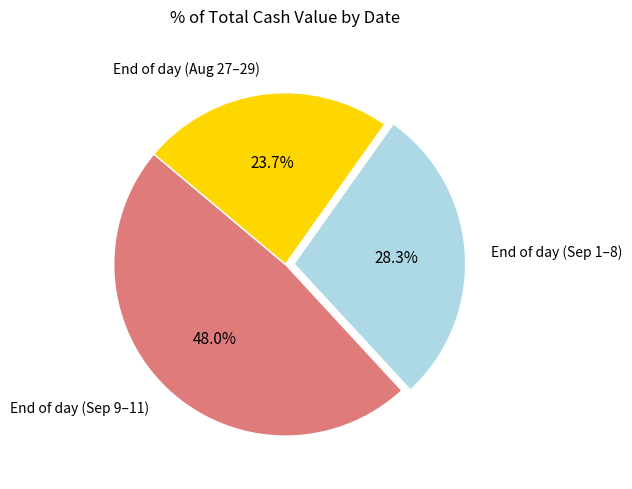

What percentage do End of day (Sep 9–11) and End of day (Sep 1–8) together represent?

76.3%